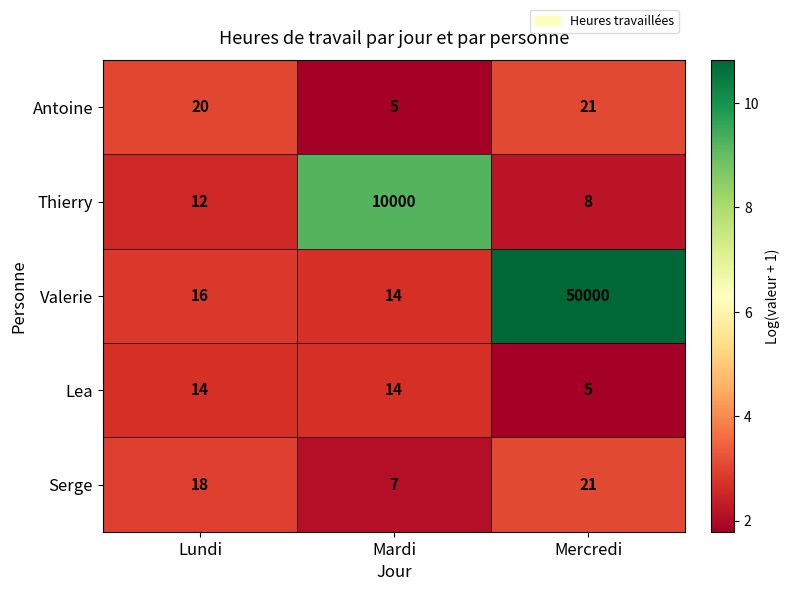

The value of Valerie at Lundi is 25. True or false?

False